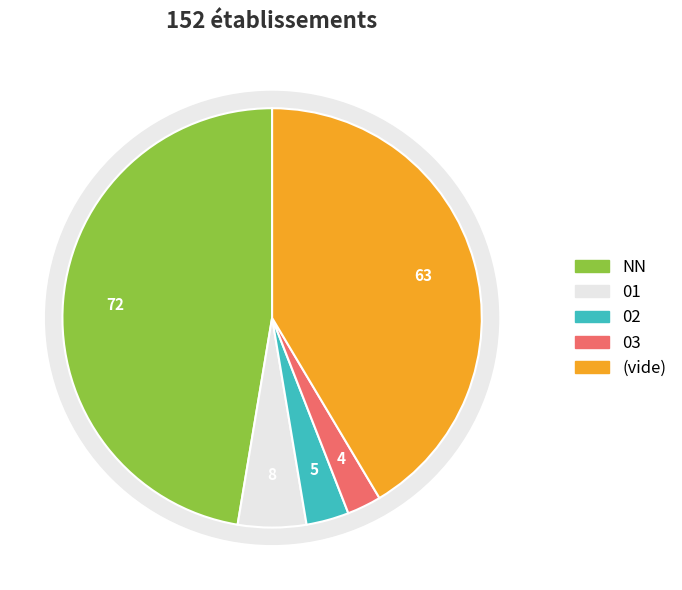

To the nearest percent, what percentage of the pie is 03?

3%